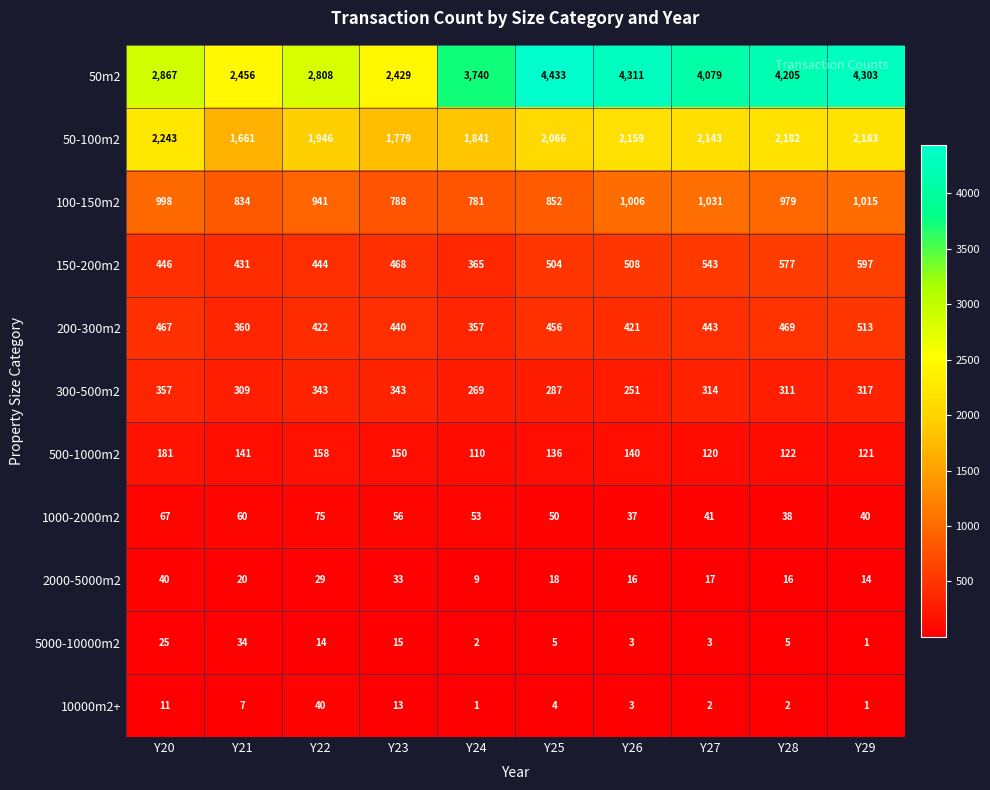

The 1000-2000m2 series shows 22 at Y25. True or false?

False